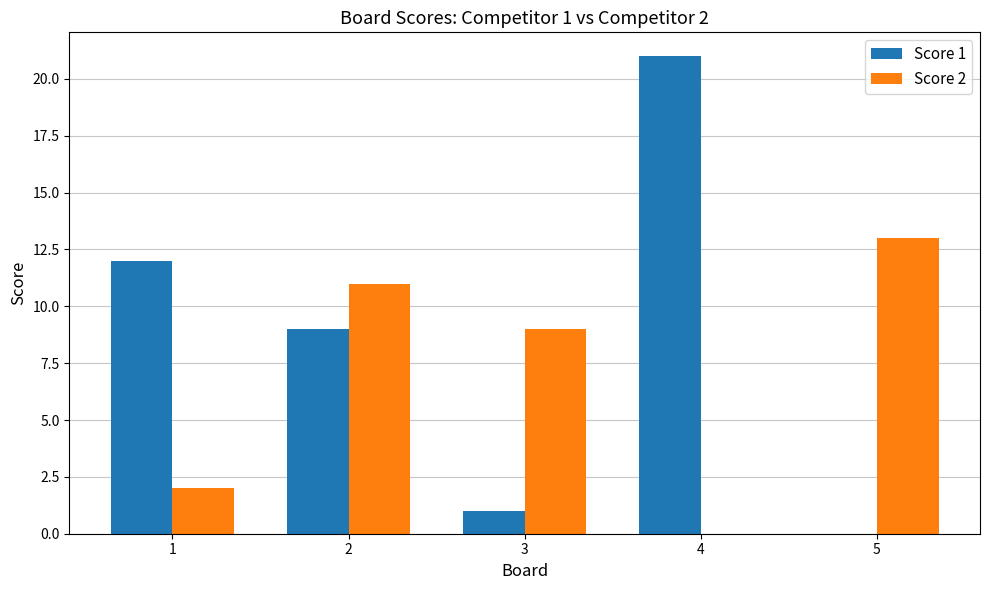

Which series has the largest total across all categories?

Score 1